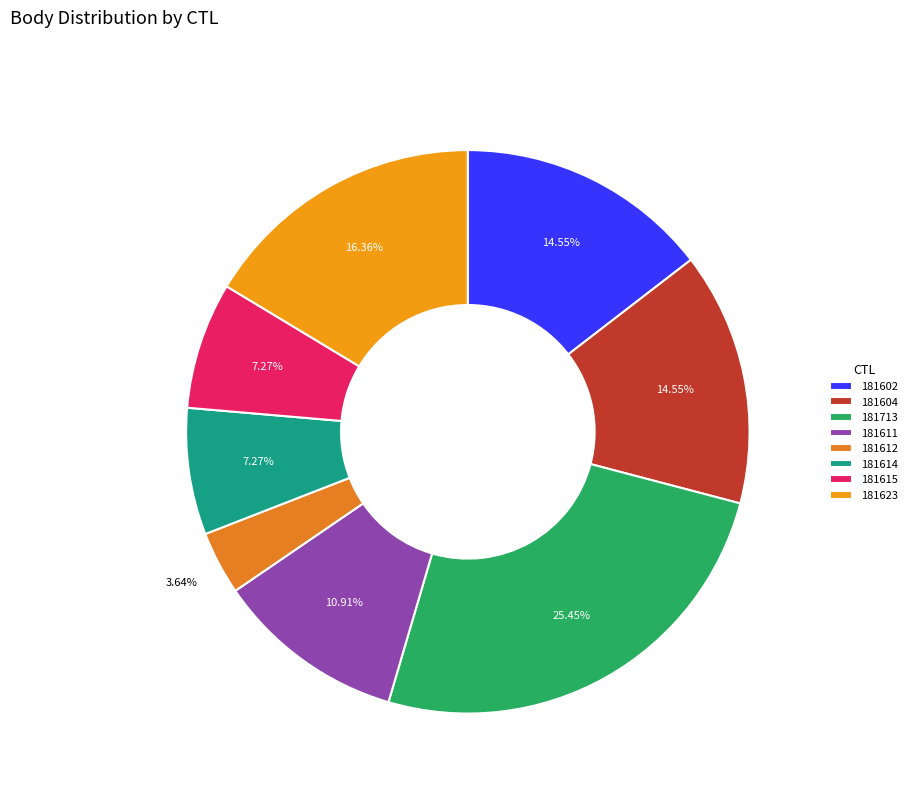

To the nearest percent, what is the combined percentage of 181604 and 181623?

31%